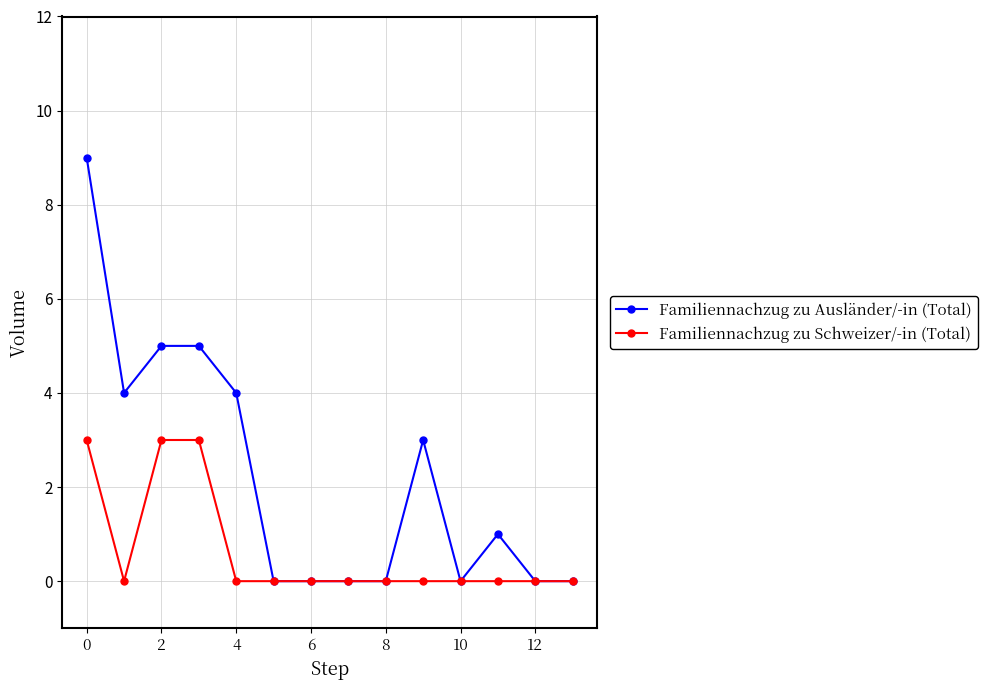

Reading left to right, extract all data points from this chart.

Familiennachzug zu Ausländer/-in (Total): 9	4	5	5	4	0	0	0	0	3	0	1	0	0
Familiennachzug zu Schweizer/-in (Total): 3	0	3	3	0	0	0	0	0	0	0	0	0	0